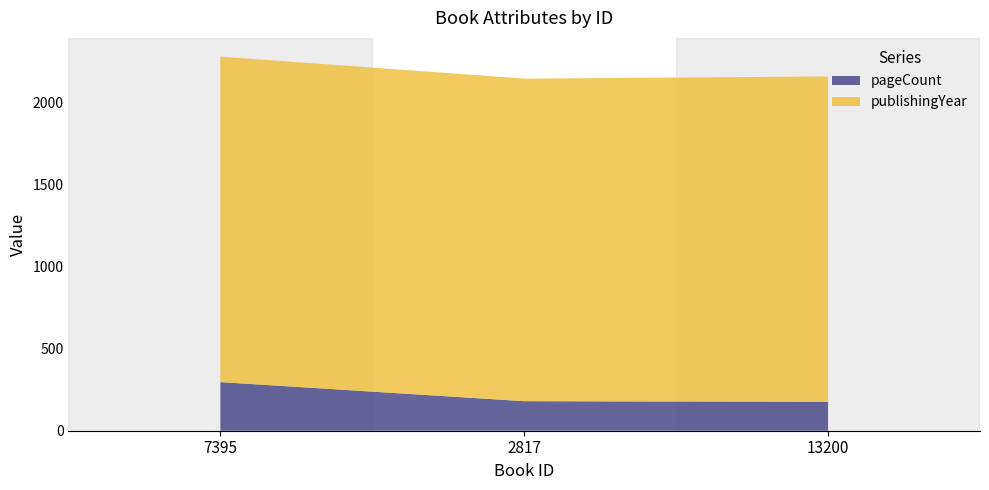

Reading left to right, what are all the values shown in this chart?

pageCount: 7395=296	2817=180	13200=176
publishingYear: 7395=1982	2817=1964	13200=1981